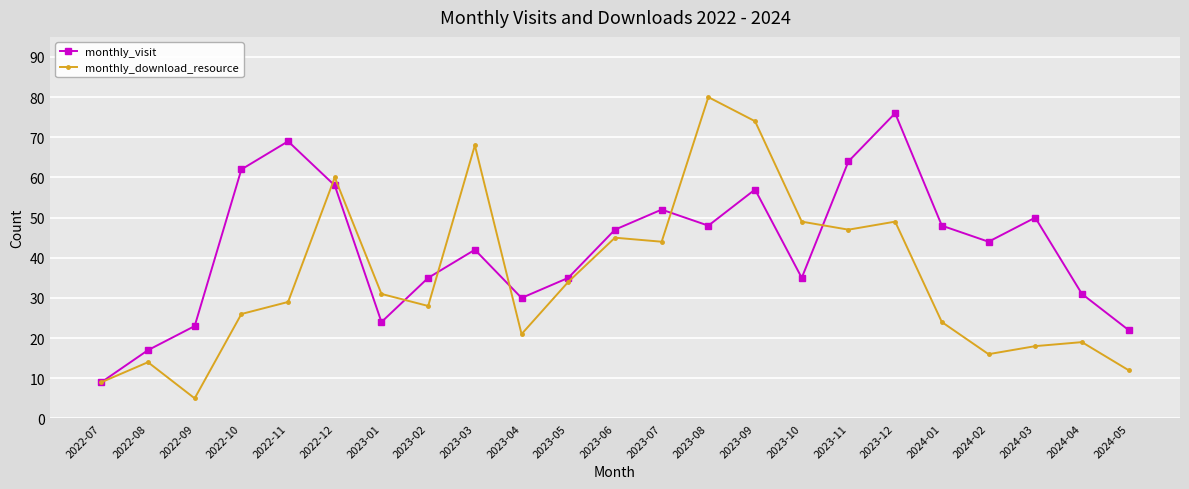

Reading left to right, extract all data points from this chart.

monthly_visit: 2022-07=9	2022-08=17	2022-09=23	2022-10=62	2022-11=69	2022-12=58	2023-01=24	2023-02=35	2023-03=42	2023-04=30	2023-05=35	2023-06=47	2023-07=52	2023-08=48	2023-09=57	2023-10=35	2023-11=64	2023-12=76	2024-01=48	2024-02=44	2024-03=50	2024-04=31	2024-05=22
monthly_download_resource: 2022-07=9	2022-08=14	2022-09=5	2022-10=26	2022-11=29	2022-12=60	2023-01=31	2023-02=28	2023-03=68	2023-04=21	2023-05=34	2023-06=45	2023-07=44	2023-08=80	2023-09=74	2023-10=49	2023-11=47	2023-12=49	2024-01=24	2024-02=16	2024-03=18	2024-04=19	2024-05=12